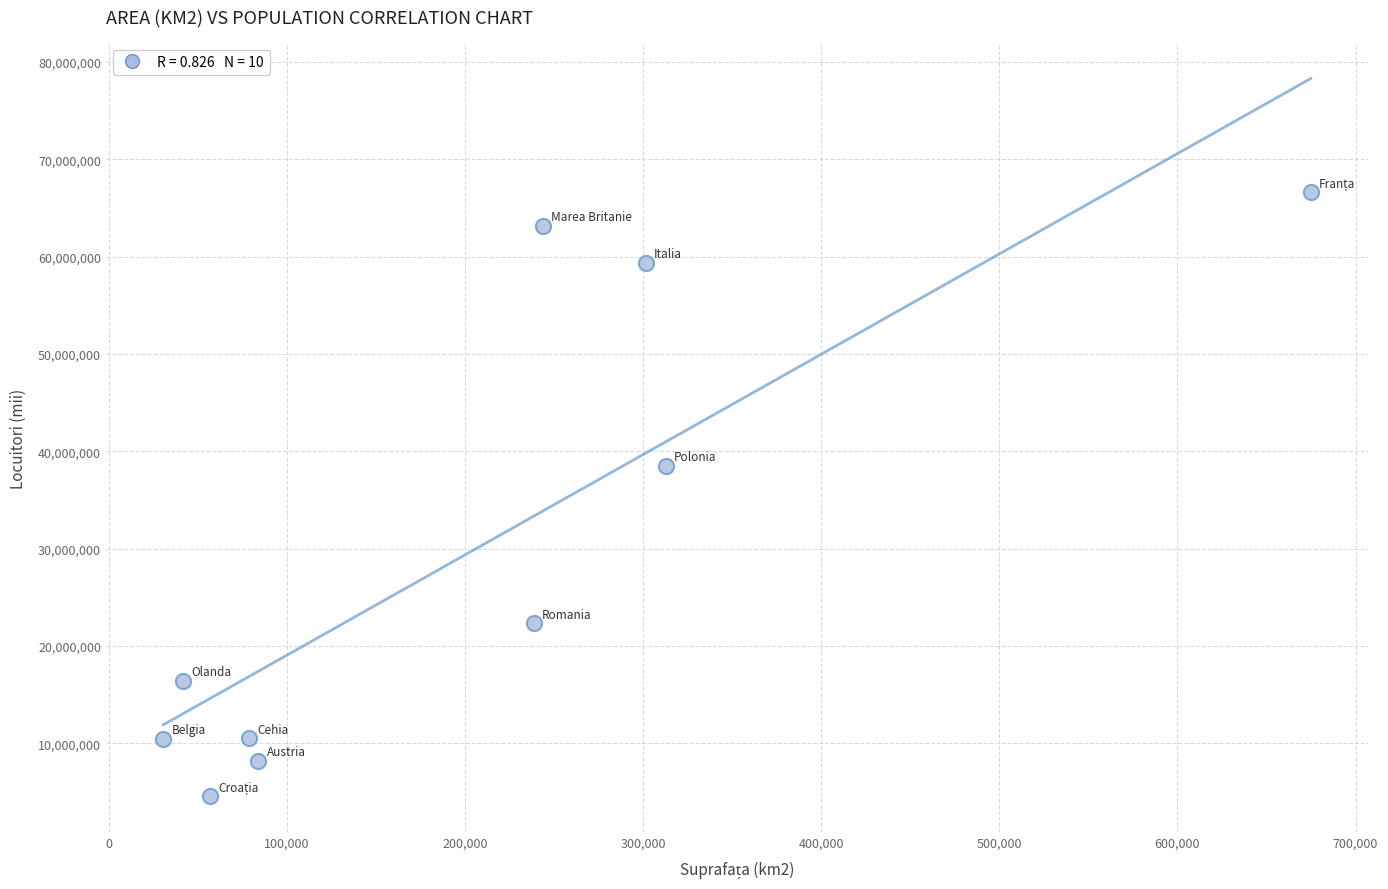

What Y value in the scatter plot is closest to 35575500?

38485779